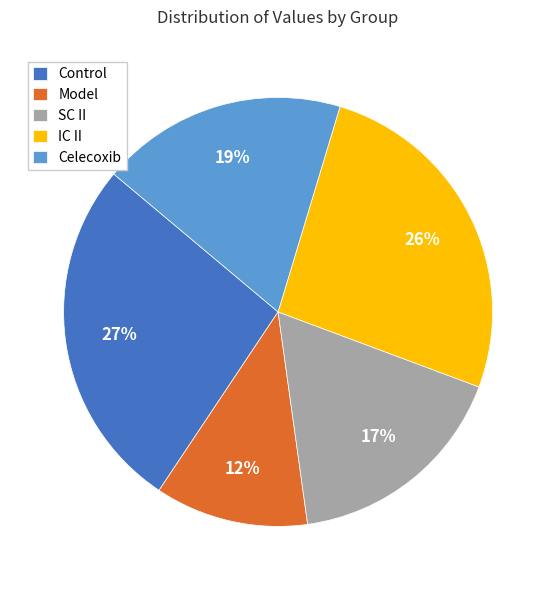

Which category has the smallest portion of the pie?

Model